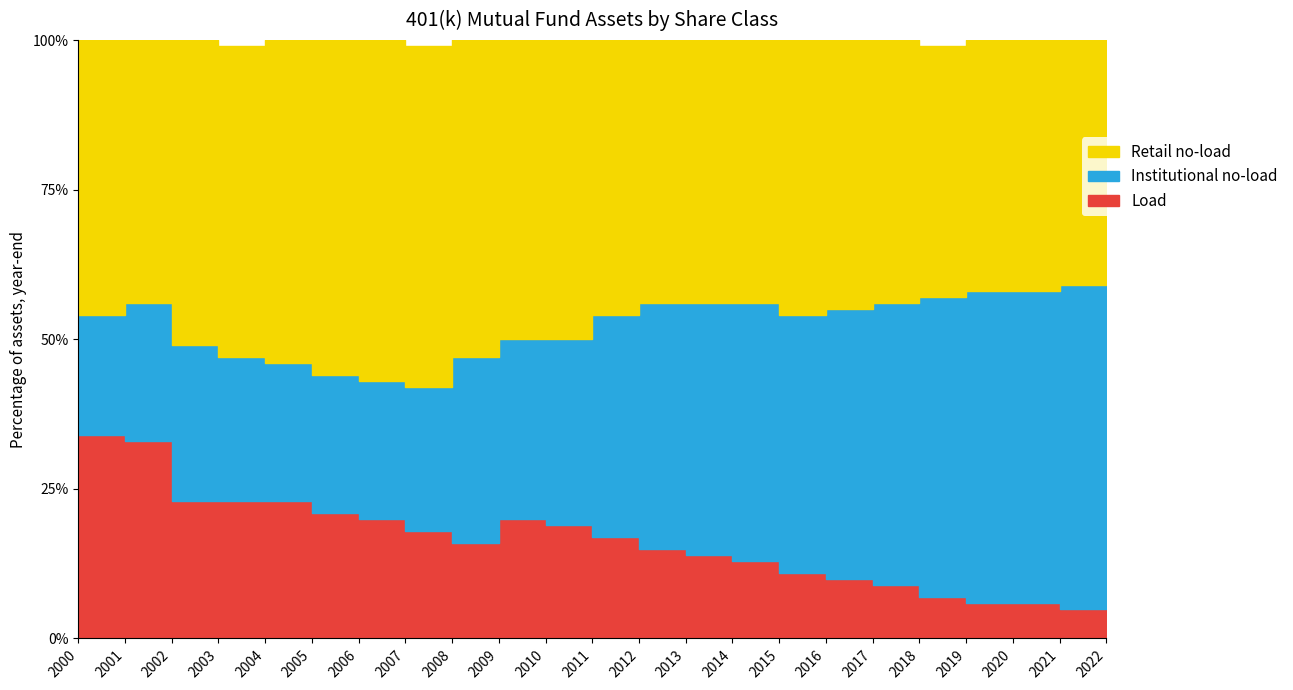

Rank the series by their average value, from lowest to highest.

Load, Institutional no-load, Retail no-load